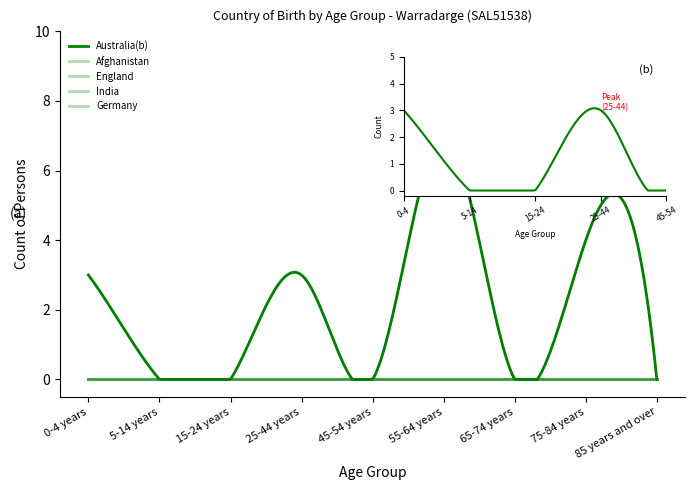

Does the chart display data point markers on the line(s)?

No